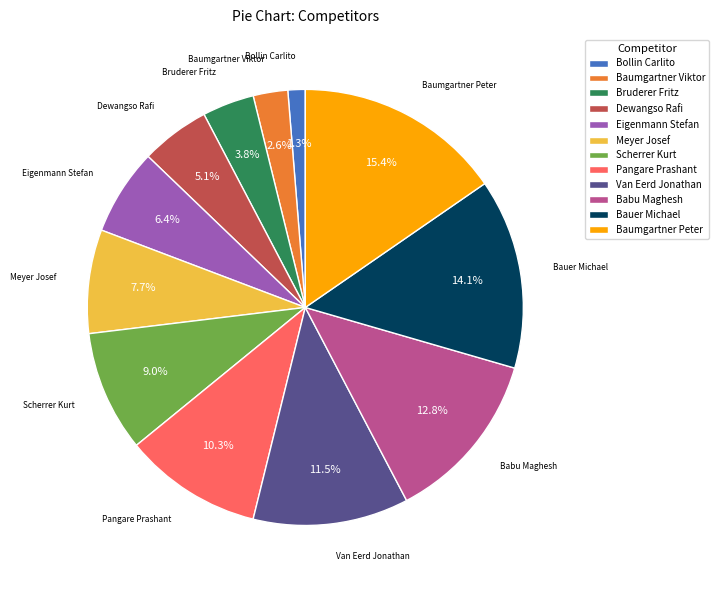

Between Scherrer Kurt and Bollin Carlito, which is larger?

Scherrer Kurt